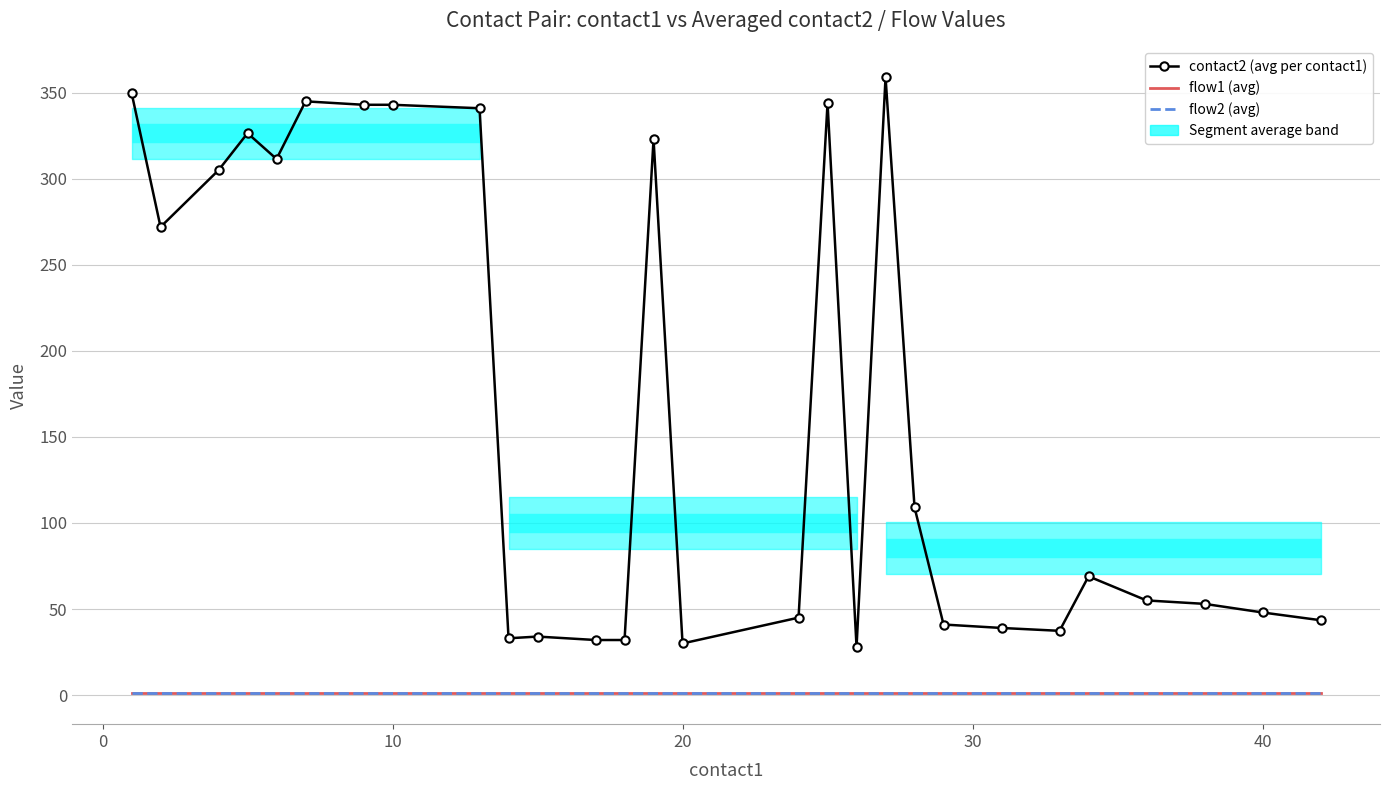

Reading left to right, list all the values displayed in this chart.

contact2 (avg per contact1): 350.0	272.0	305.0	326.5	311.5	345.0	343.0	343.0	341.0	33.0	34.0	32.0	32.0	323.0	30.0	45.0	344.0	28.0	359.0	109.0	41.0	39.0	37.3	69.0	55.0	53.0	48.0	43.5
flow1 (avg): 1.0	1.0	1.0	1.0	1.0	1.0	1.0	1.0	1.0	1.0	1.0	1.0	1.0	1.0	1.0	1.0	1.0	1.0	1.0	1.0	1.0	1.0	1.0	1.0	1.0	1.0	1.0	1.0
flow2 (avg): 1.0	1.0	1.0	1.0	1.0	1.0	1.0	1.0	1.0	1.0	1.0	1.0	1.0	1.0	1.0	1.0	1.0	1.0	1.0	1.0	1.0	1.0	1.0	1.0	1.0	1.0	1.0	1.0